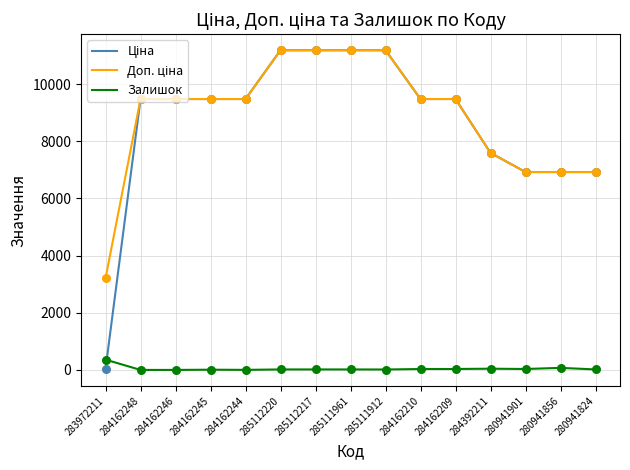

What is the greatest value displayed?

11188.2